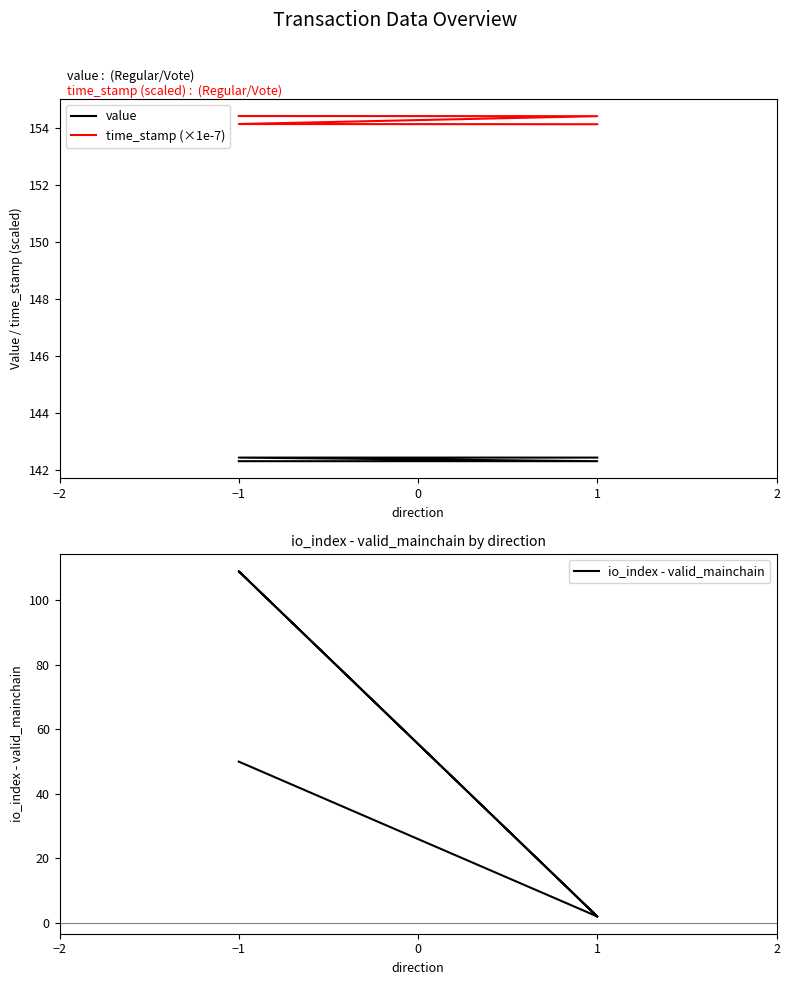

Rank the series by their maximum value, from highest to lowest.

time_stamp (×1e-7), value, io_index - valid_mainchain